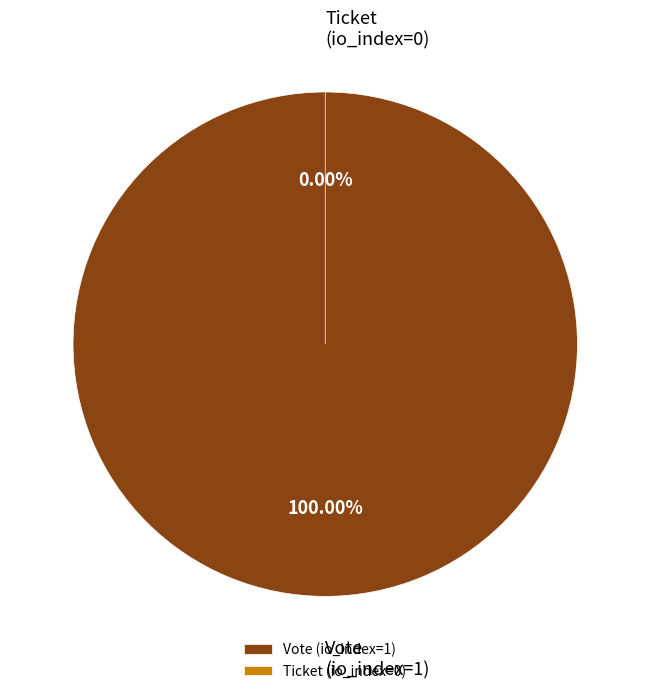

What percentage do Ticket (io_index=0) and Vote (io_index=1) together represent?

100.0%